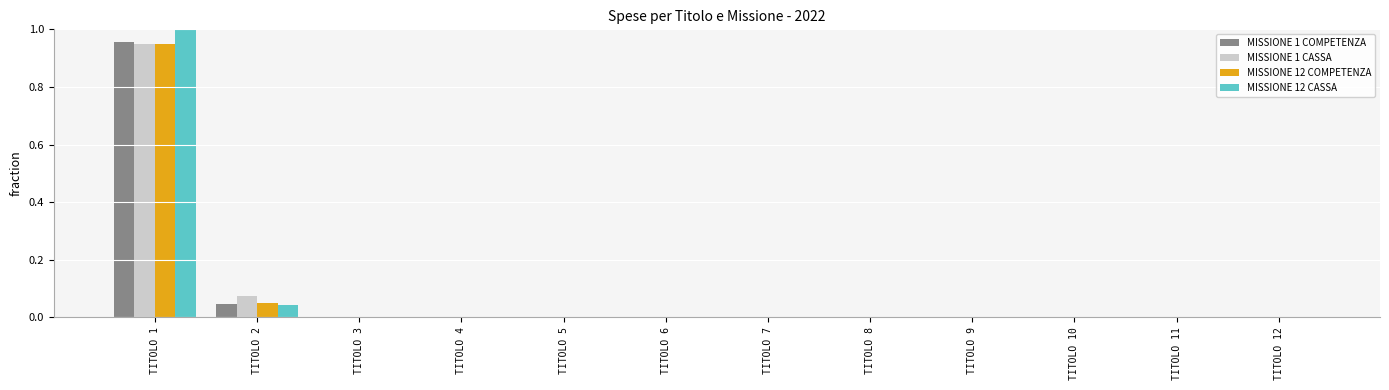

How many groups of bars are there?

12